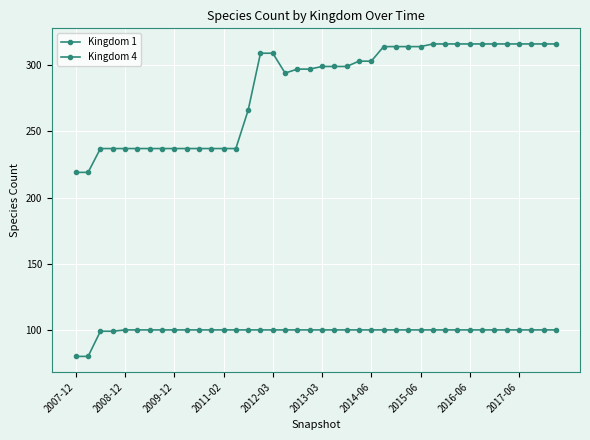

Does the chart have visible grid lines?

Yes